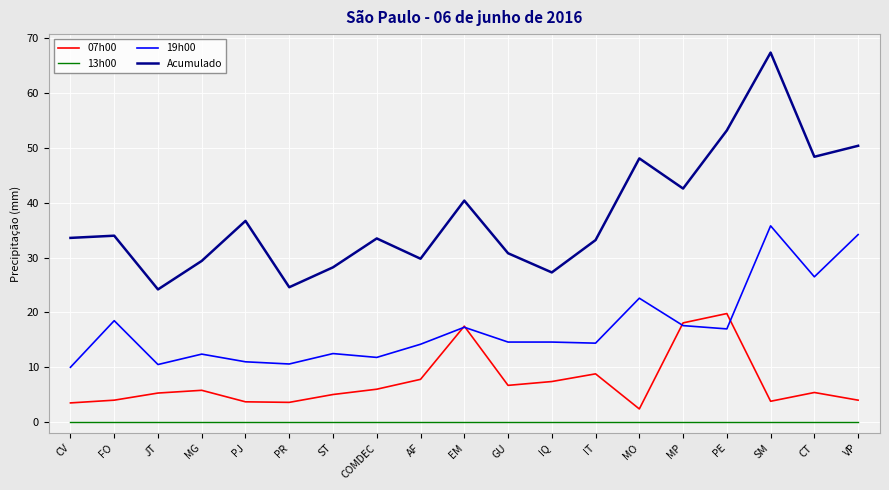

At PR, list the series in order from largest to smallest.

Acumulado, 19h00, 07h00, 13h00